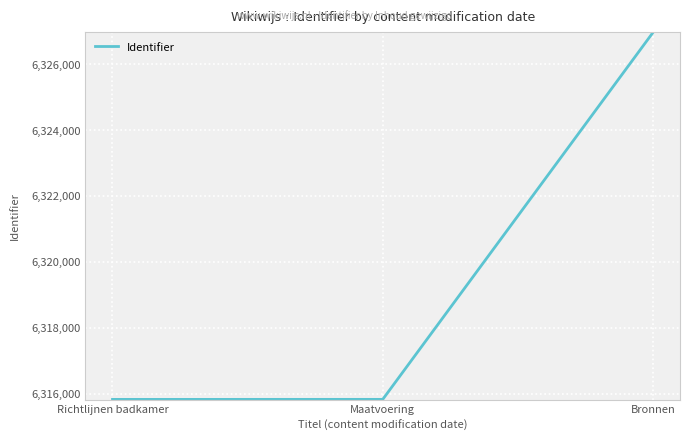

What is the average value?

6319537